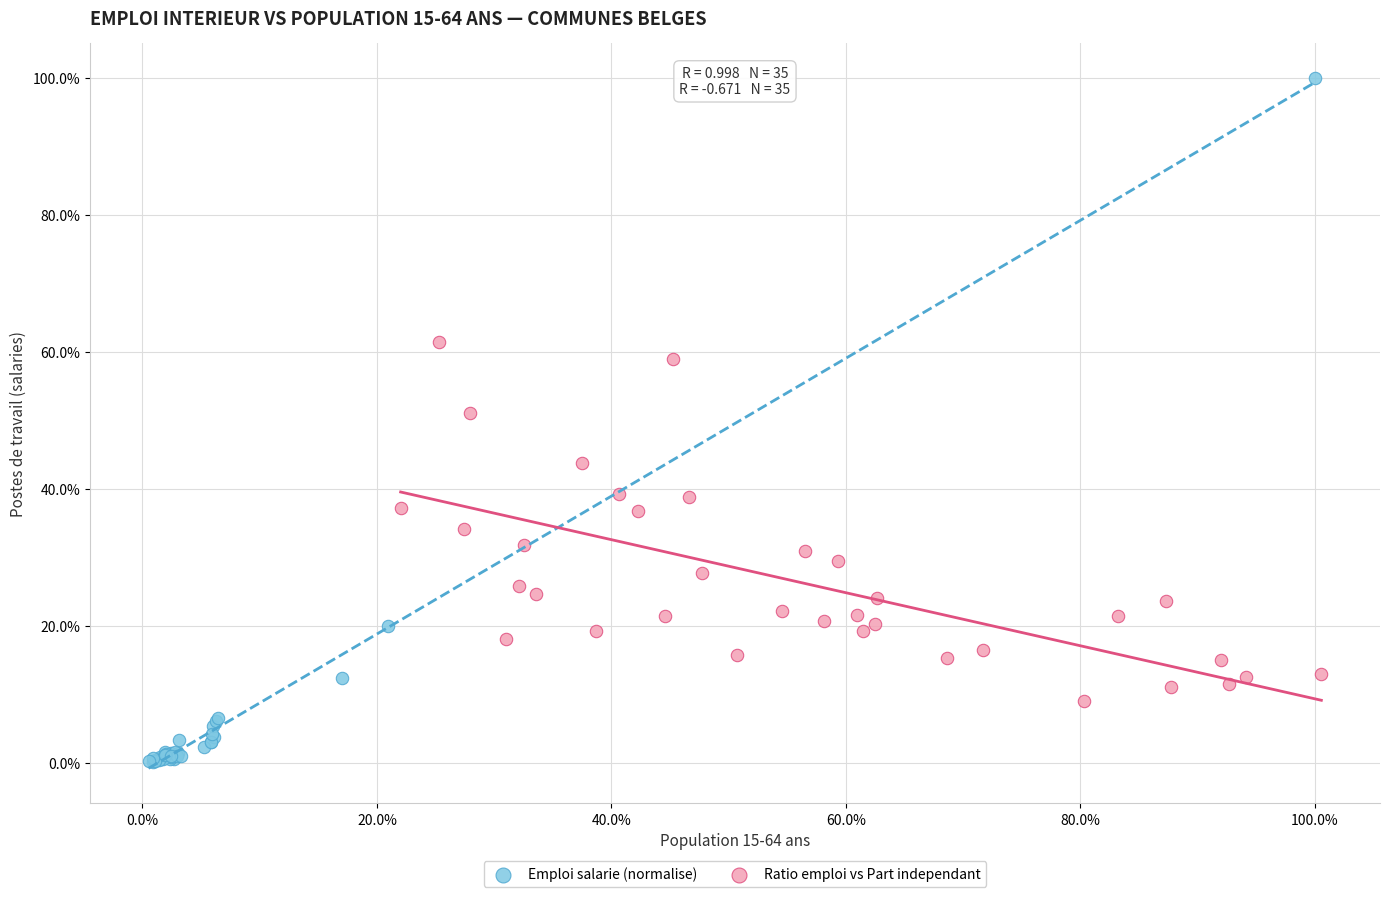

Which series has the largest Y range (max minus min)?

Emploi salarie (normalise)